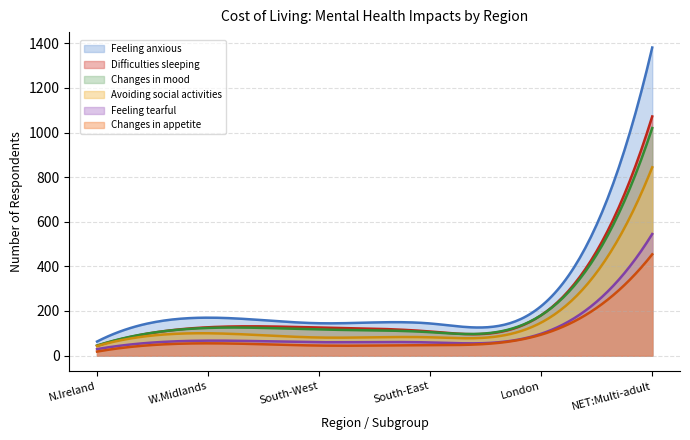

What are all the series names shown in the legend?

Feeling anxious, Difficulties sleeping, Changes in mood, Avoiding social activities, Feeling tearful, Changes in appetite